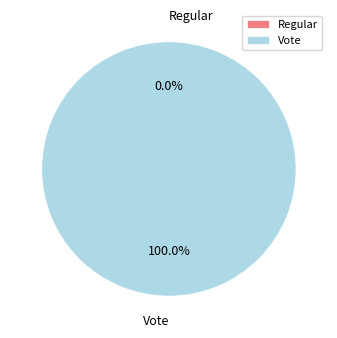

Is it true that Regular is 1% of the pie?

False